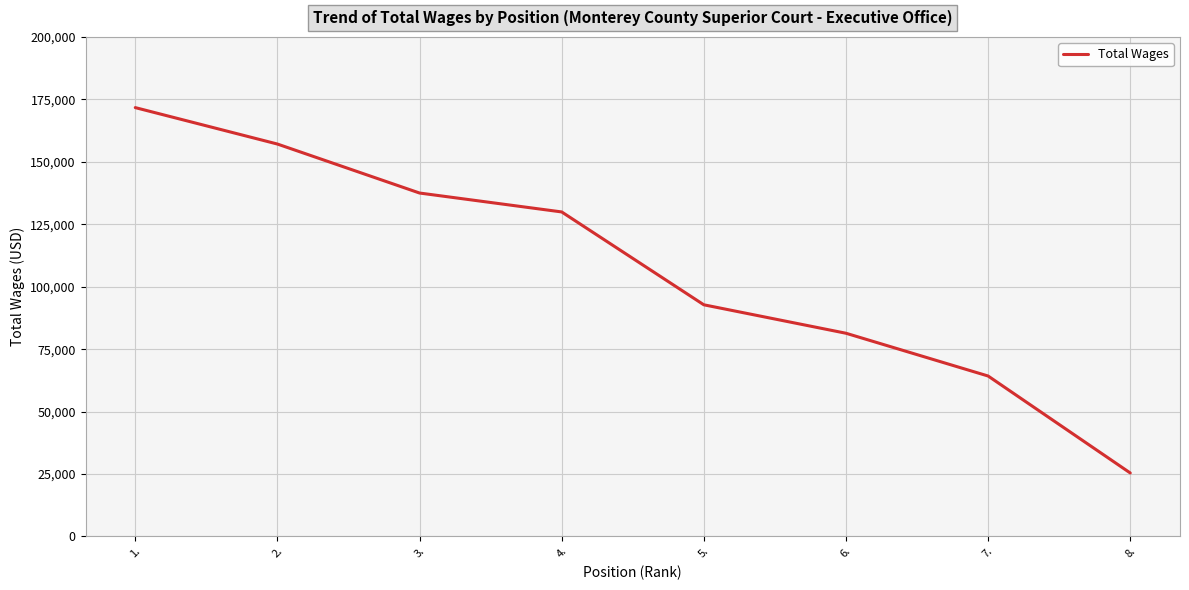

True or false: the data has more than 1 interior local peaks.

False